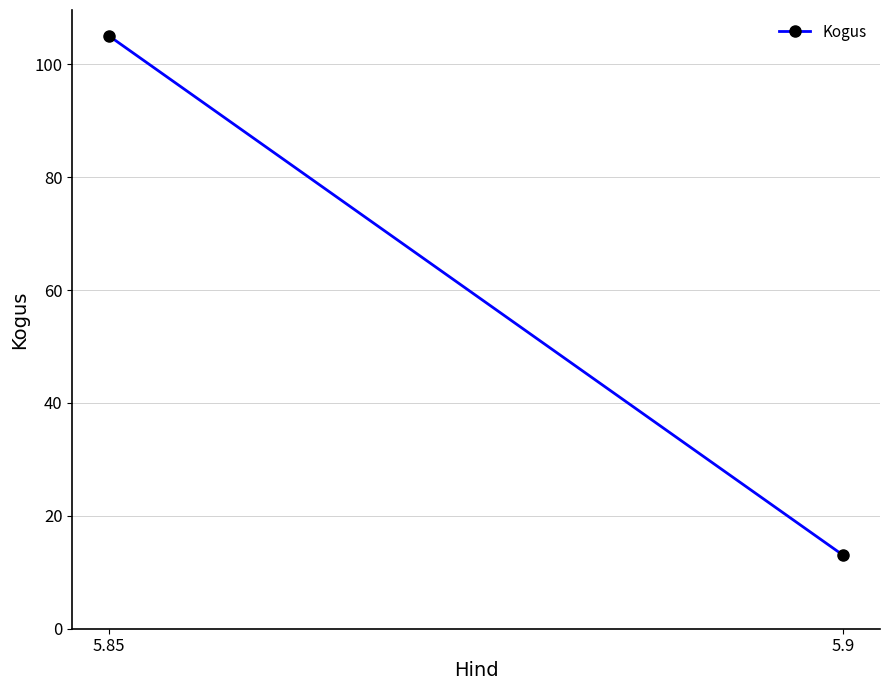

Reading left to right, what are all the values shown in this chart?

5.85=105	5.9=13